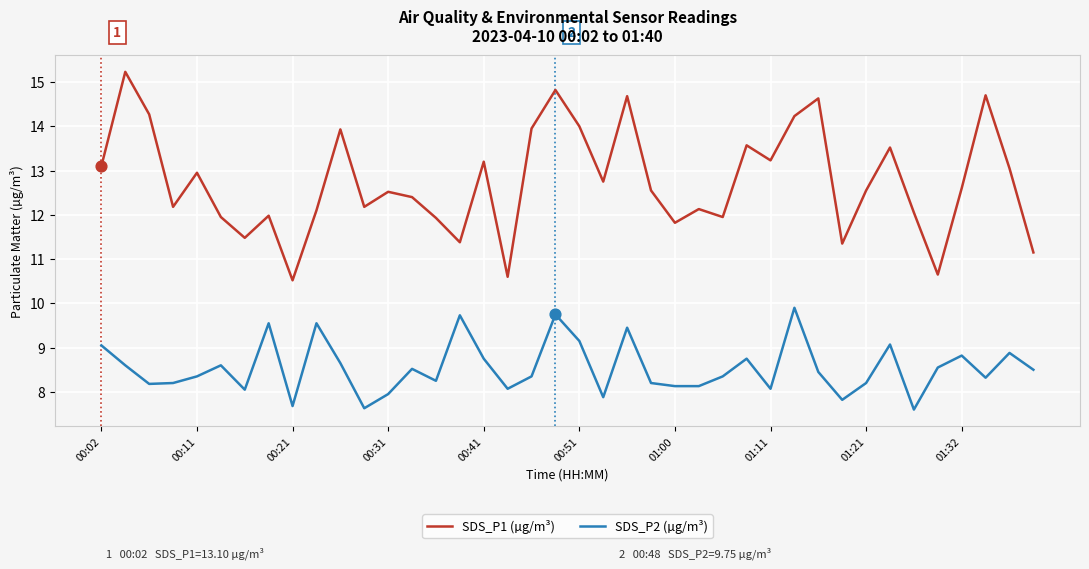

Which series has the widest spread of values?

SDS_P1 (µg/m³)